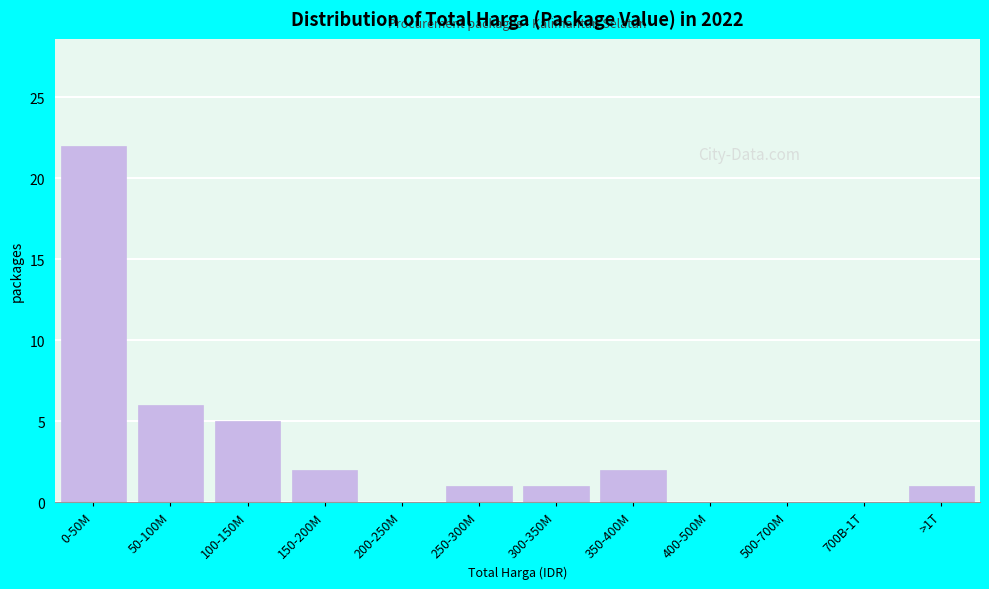

Reading left to right, transcribe all the data shown in this chart.

0-50M=22	50-100M=6	100-150M=5	150-200M=2	200-250M=0	250-300M=1	300-350M=1	350-400M=2	400-500M=0	500-700M=0	700B-1T=0	>1T=1